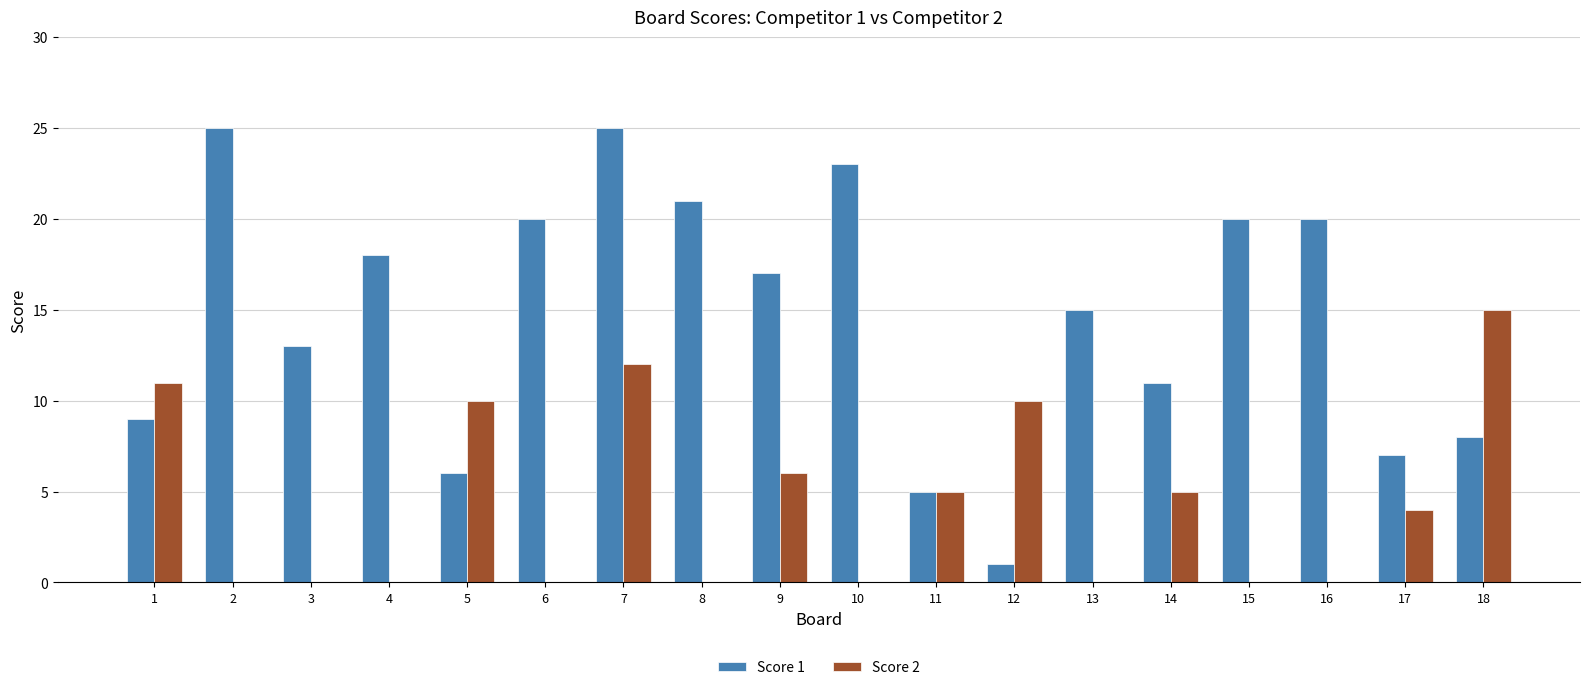

How many distinct data groups are displayed?

2